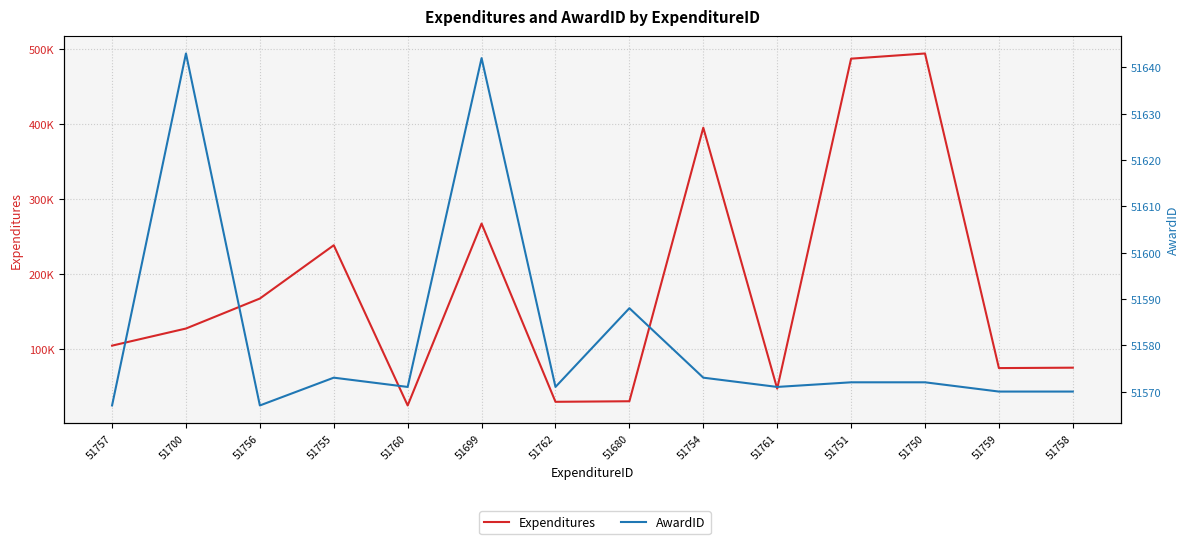

In Expenditures, how many points are lower than both neighbors (excluding endpoints)?

4